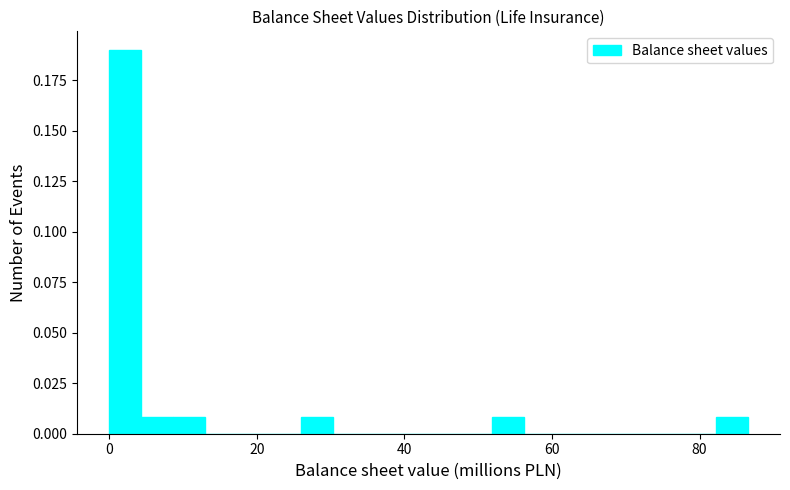

Around what value on the x-axis is the tallest bar? Give the approximate position of its centre, as read against the axis.

2